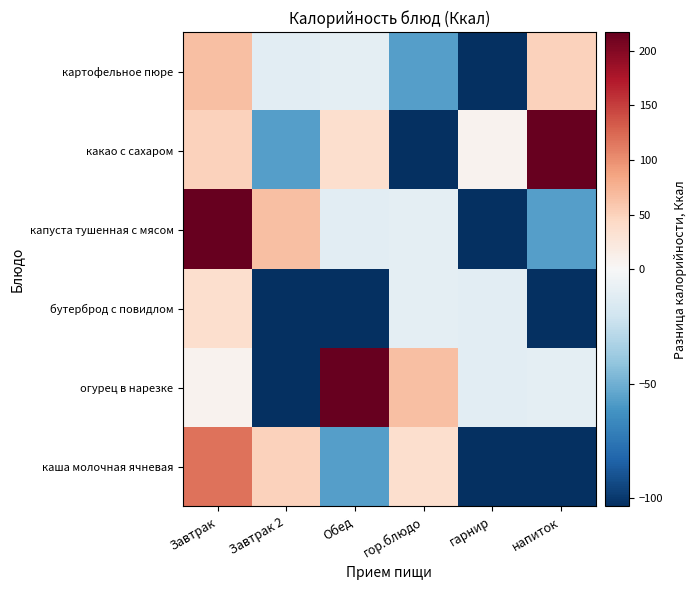

What is the spread (max minus min) of values at гарнир?

111.9